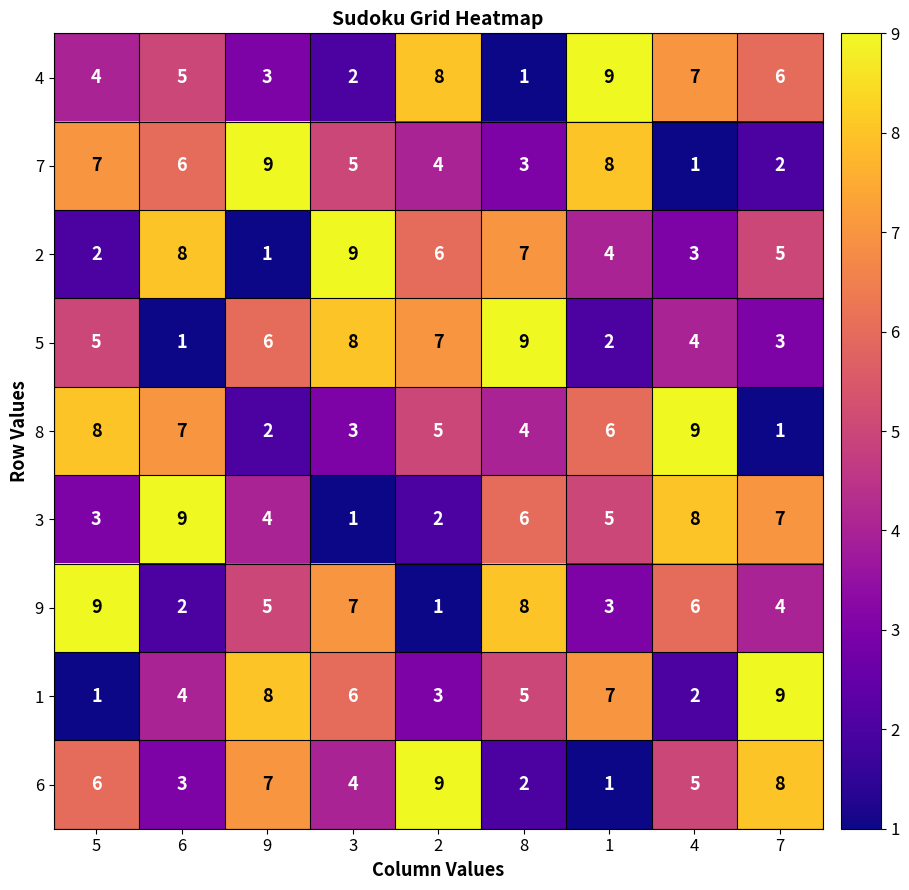

The 6 series shows 8 at 7. True or false?

True